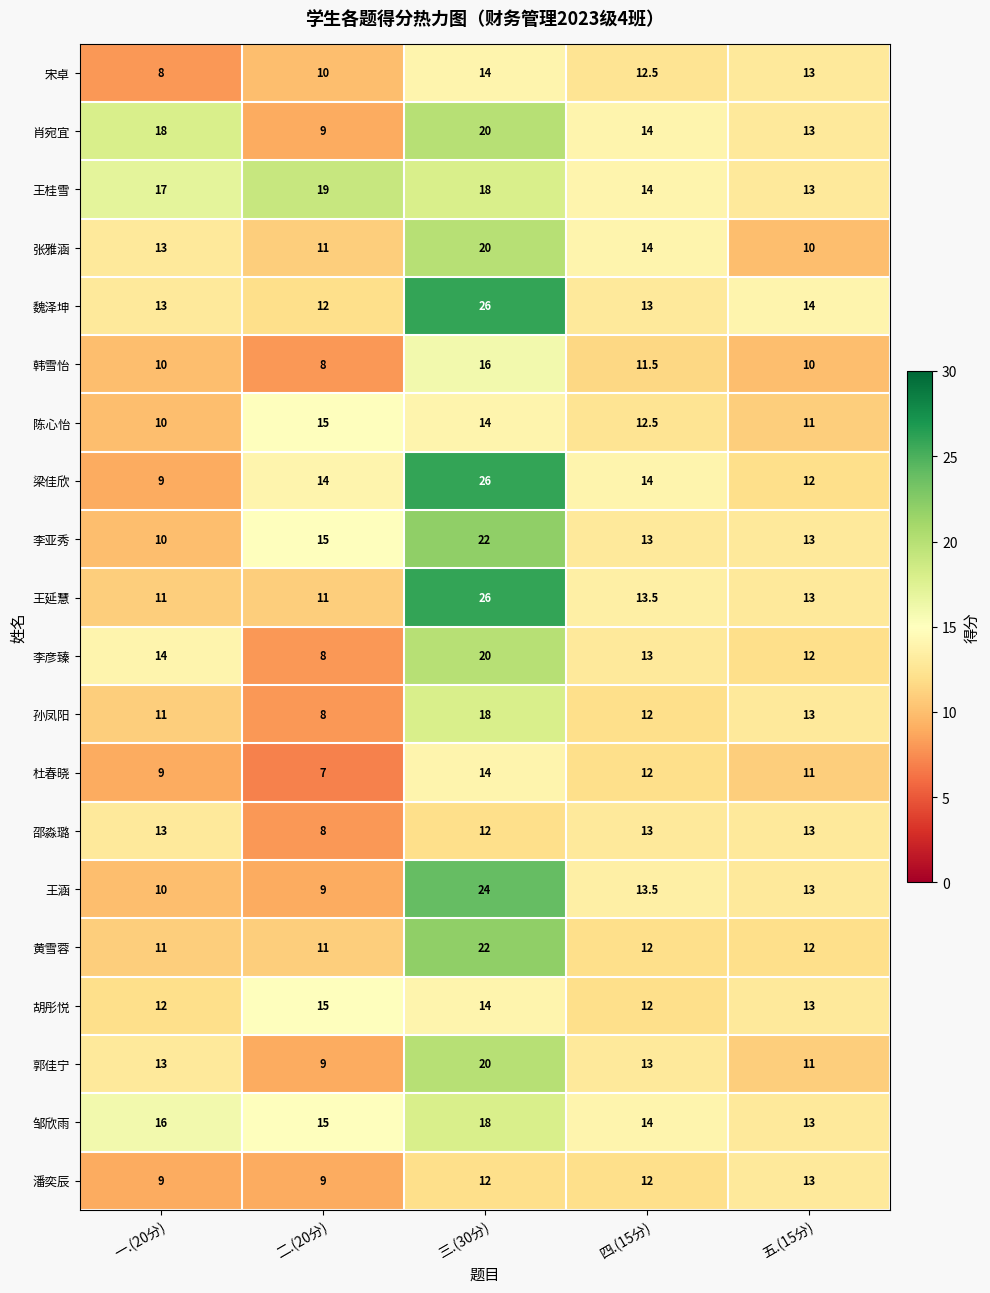

Where does the 孙凤阳 series first go above 12?

三.(30分)